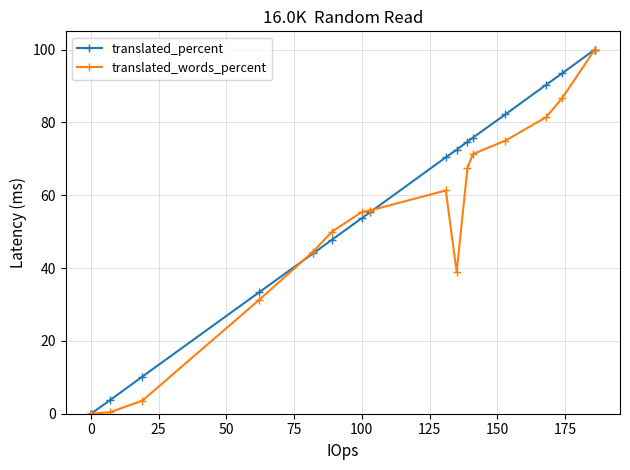

True or false: translated_percent and translated_words_percent cross at least once.

True